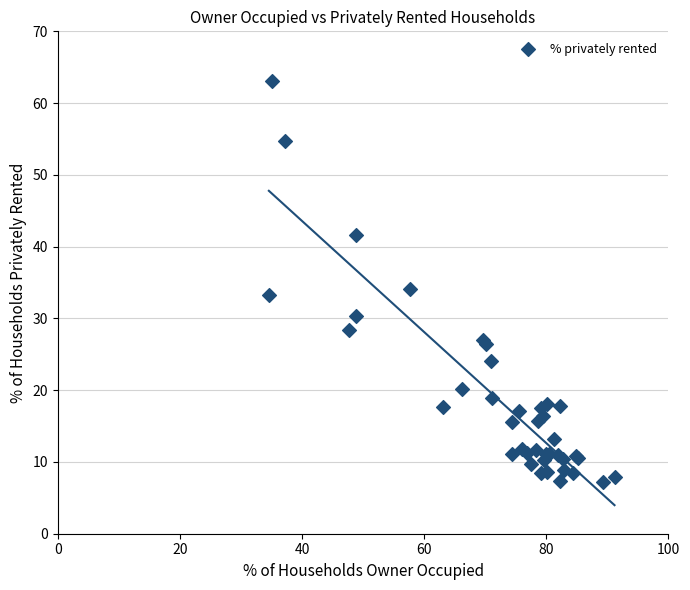

What Y value in the scatter plot is closest to 35?

34.1